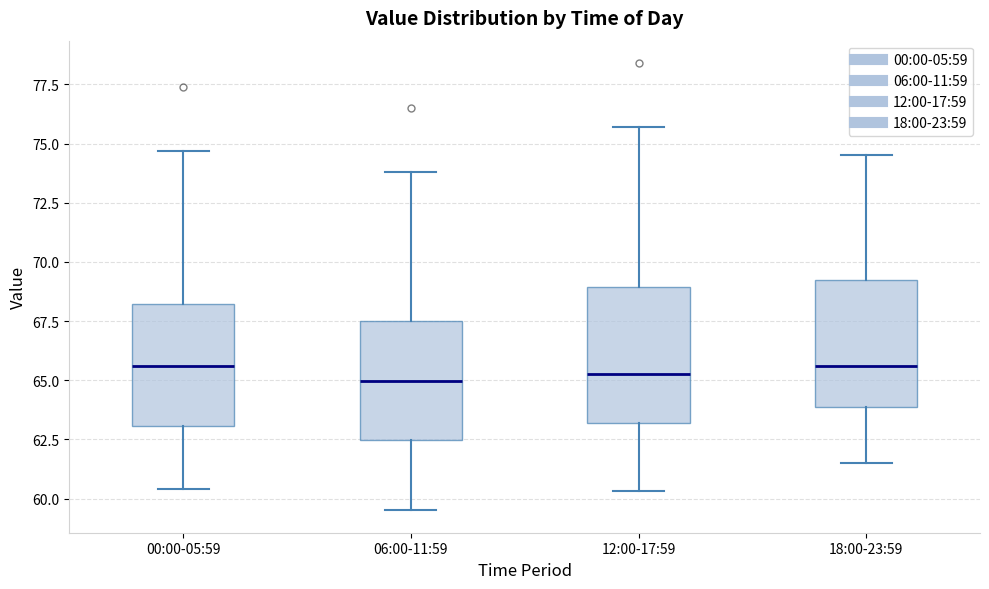

Where is the upper edge of the box for 06:00-11:59 on the y-axis? The values are not printed on the chart, so give them approximately, as read against the axis.

67.5